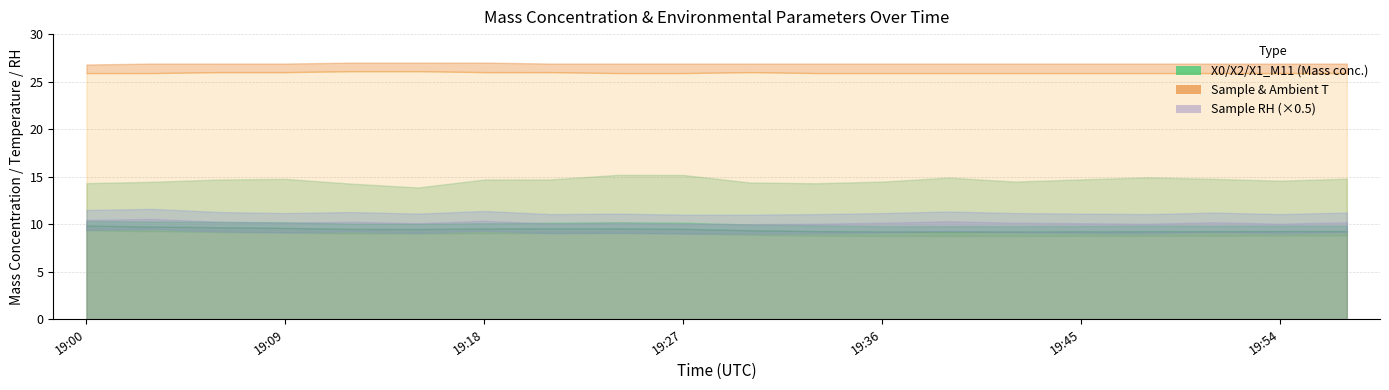

What is the maximum value shown in the chart?

27.0